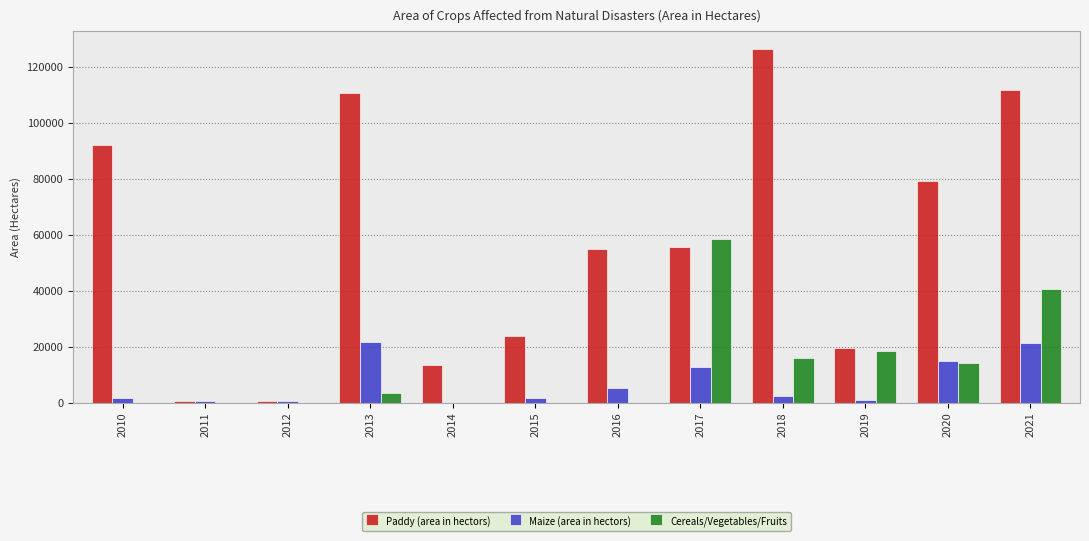

Between 2010 and 2015, which series saw the biggest shift?

Paddy (area in hectors)